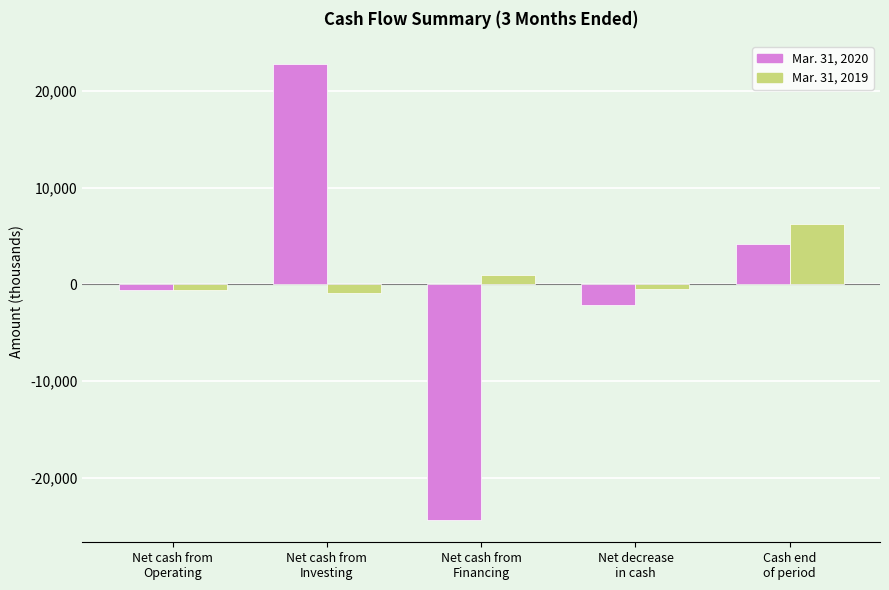

How many negative values does the Mar. 31, 2020 series have?

3